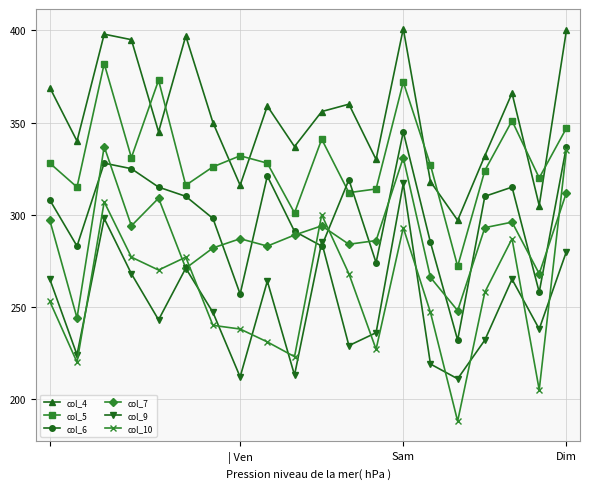

Which series has the largest total across all categories?

col_4